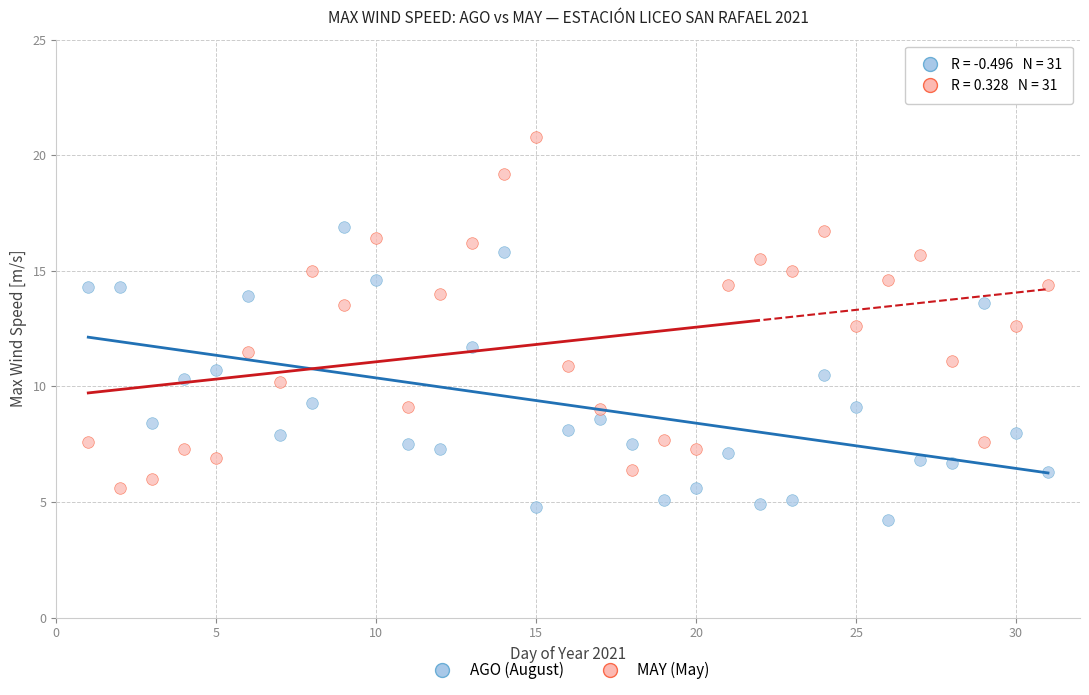

Across all data points, what is the range of Y values (max minus min)?

16.6